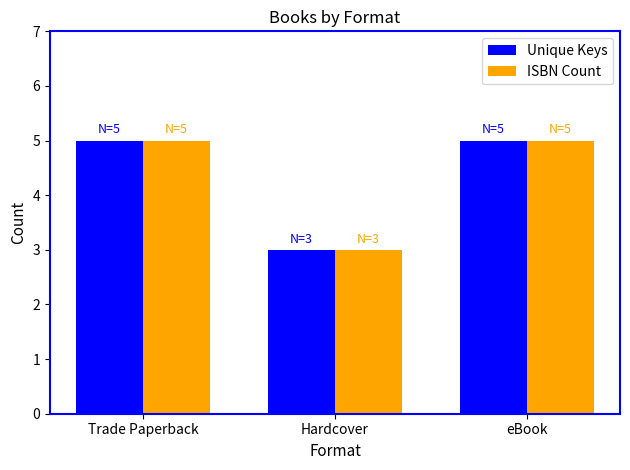

Reading left to right, transcribe all the data shown in this chart.

Unique Keys: Trade Paperback=5	Hardcover=3	eBook=5
ISBN Count: Trade Paperback=5	Hardcover=3	eBook=5